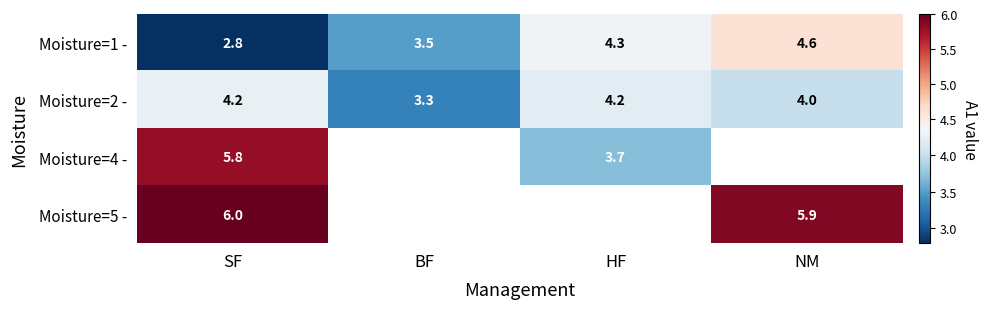

At which category is the sum across all series the highest?

SF